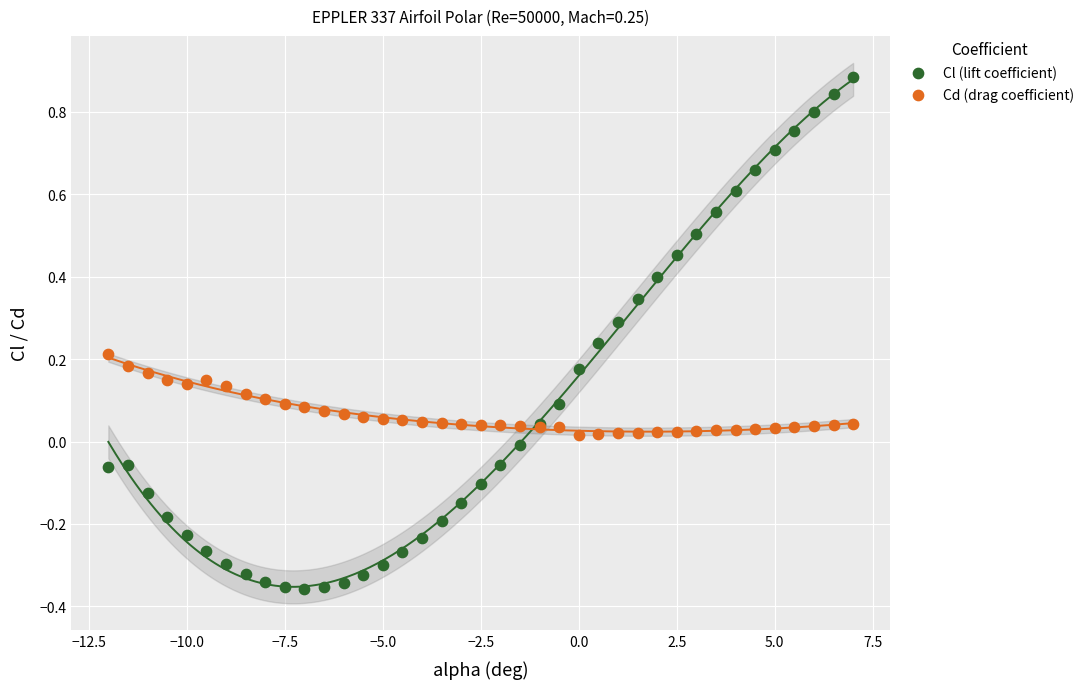

Which series contains the lowest Y value?

Cl (lift coefficient)